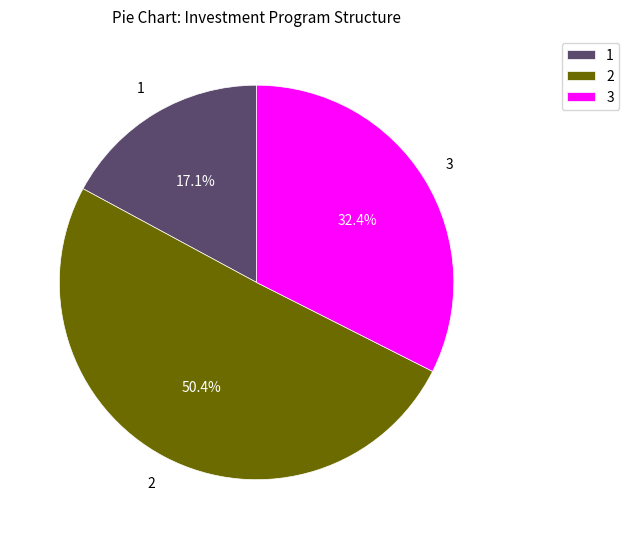

How many slices are in this pie chart?

3